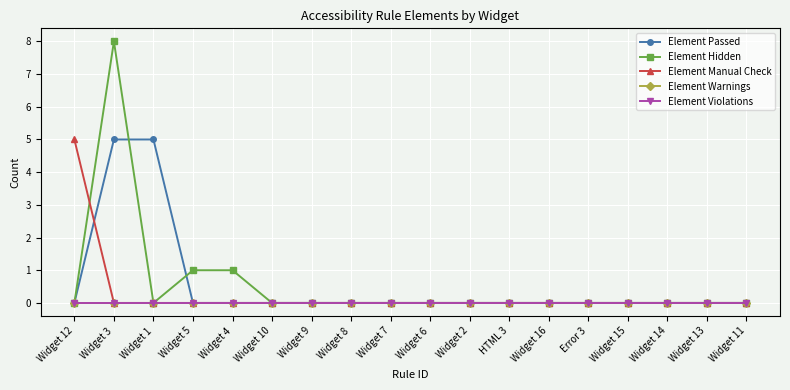

At which category is the sum across all series the highest?

Widget 3